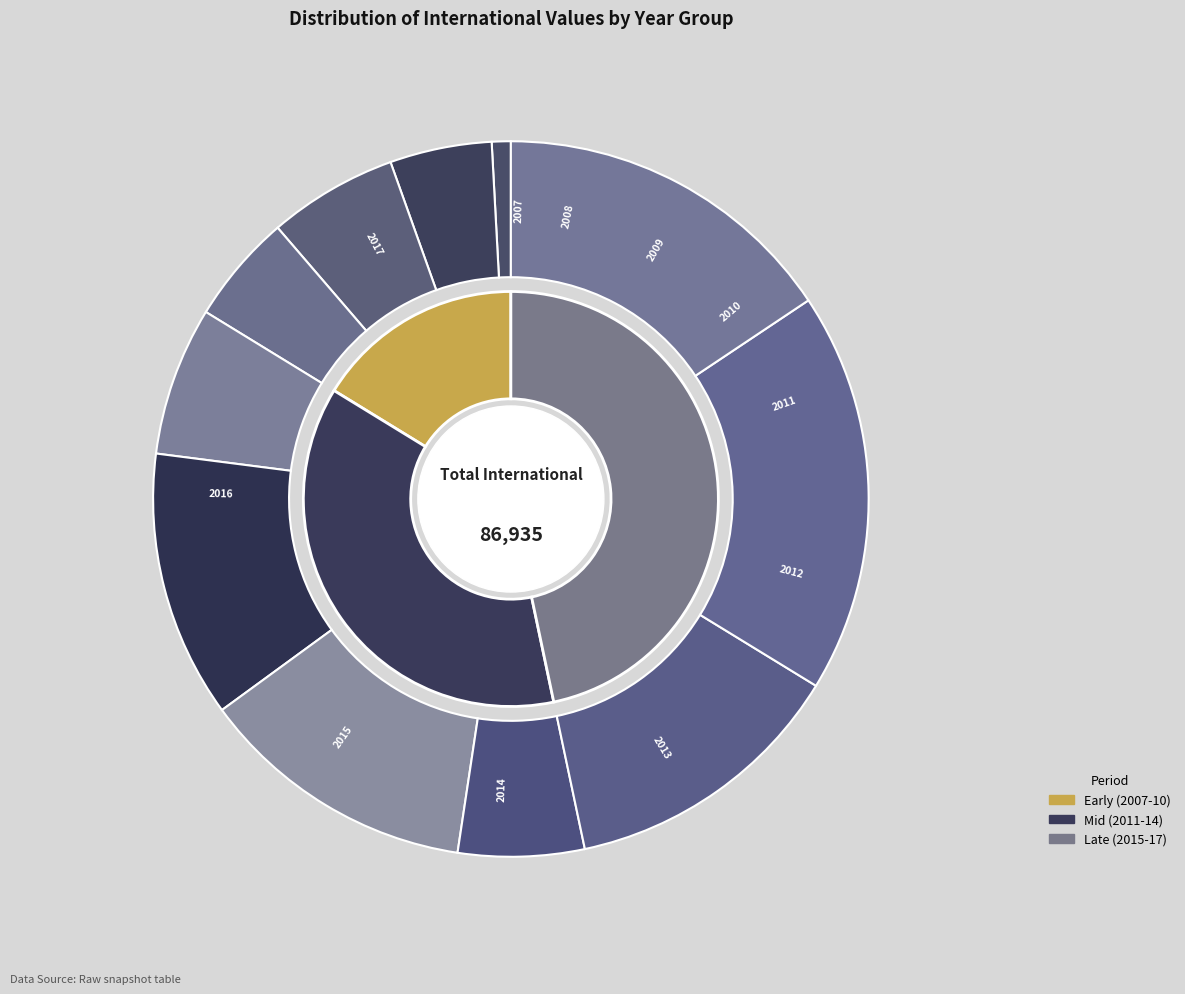

What is the change in value from 2010-04-01 to 2011-06-10?

+629